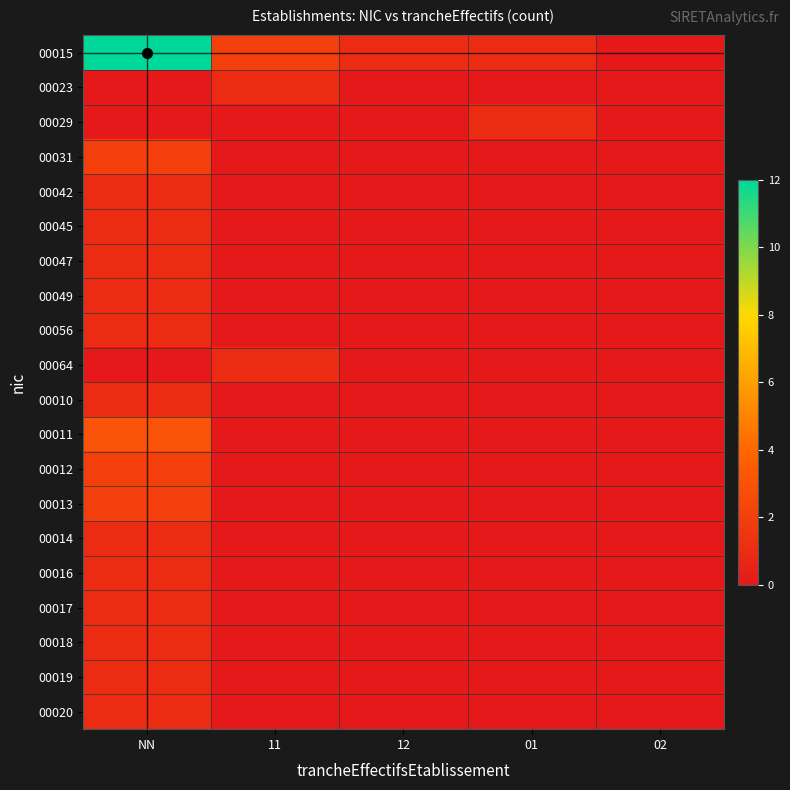

At how many categories does at least one series exceed 9?

1